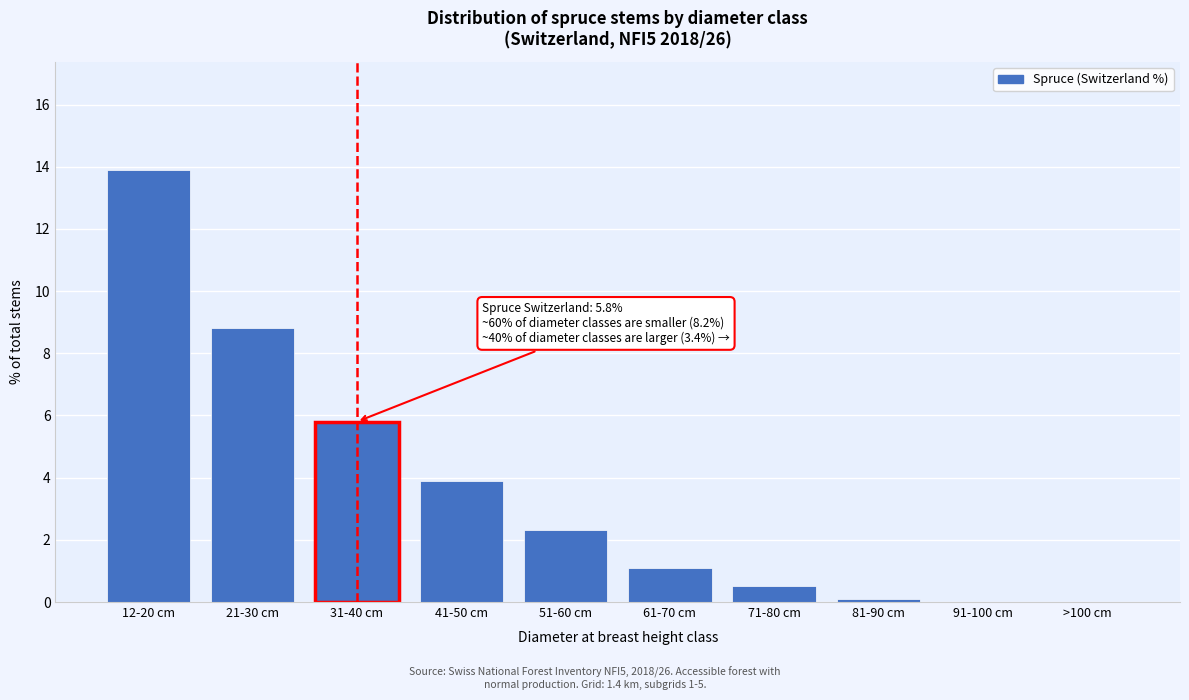

Reading left to right, transcribe all the data shown in this chart.

12-20 cm=13.9	21-30 cm=8.8	31-40 cm=5.8	41-50 cm=3.9	51-60 cm=2.3	61-70 cm=1.1	71-80 cm=0.5	81-90 cm=0.1	91-100 cm=0.0	>100 cm=0.0